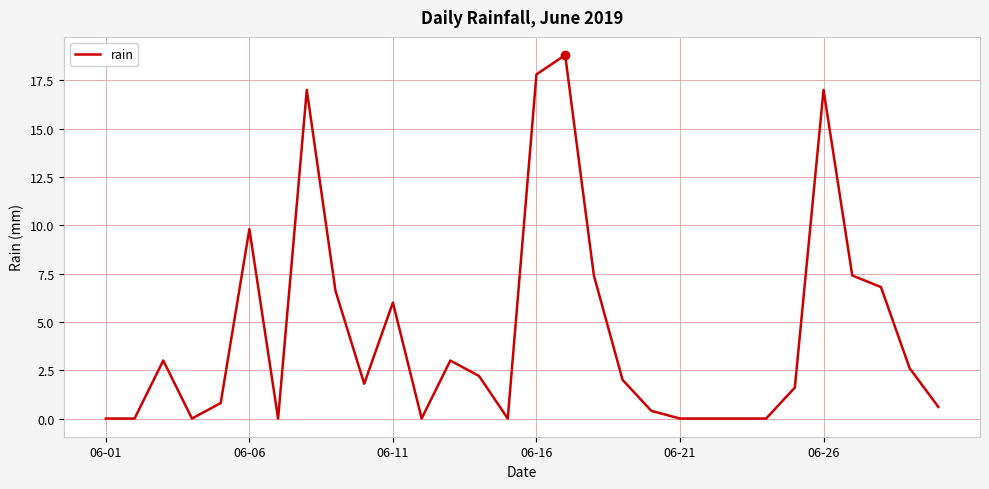

What is the greatest value displayed?

18.8